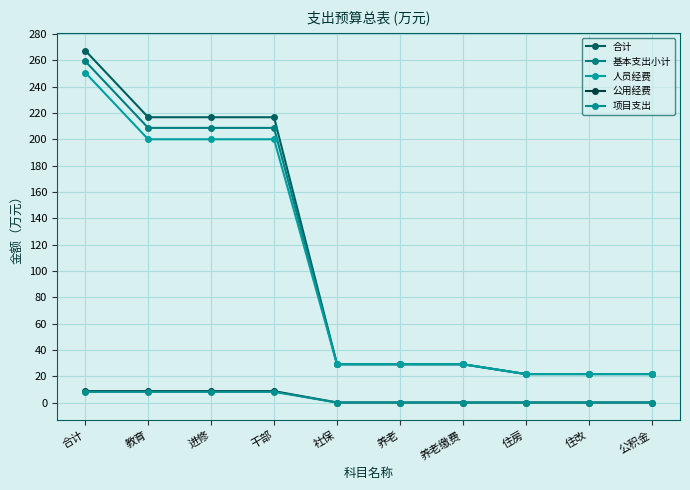

Reading left to right, transcribe all the data shown in this chart.

合计: 合计=267.4	教育=216.8	进修=216.8	干部=216.8	社保=29.1	养老=29.1	养老缴费=29.1	住房=21.6	住改=21.6	公积金=21.6
基本支出小计: 合计=259.3	教育=208.7	进修=208.7	干部=208.7	社保=29.1	养老=29.1	养老缴费=29.1	住房=21.6	住改=21.6	公积金=21.6
人员经费: 合计=250.7	教育=200.0	进修=200.0	干部=200.0	社保=29.1	养老=29.1	养老缴费=29.1	住房=21.6	住改=21.6	公积金=21.6
公用经费: 合计=8.6	教育=8.6	进修=8.6	干部=8.6	社保=0.0	养老=0.0	养老缴费=0.0	住房=0.0	住改=0.0	公积金=0.0
项目支出: 合计=8.1	教育=8.1	进修=8.1	干部=8.1	社保=0.0	养老=0.0	养老缴费=0.0	住房=0.0	住改=0.0	公积金=0.0